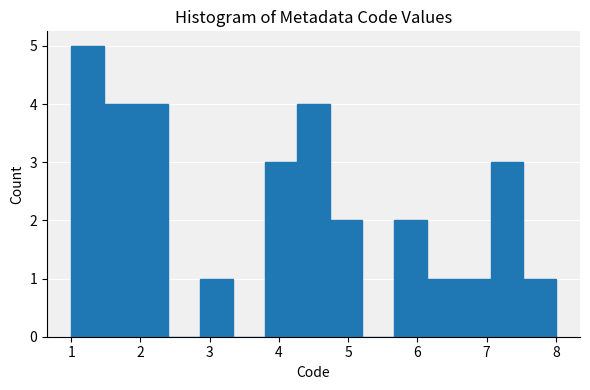

Over which range of the x-axis is the bar tallest?

1.0 to 1.5